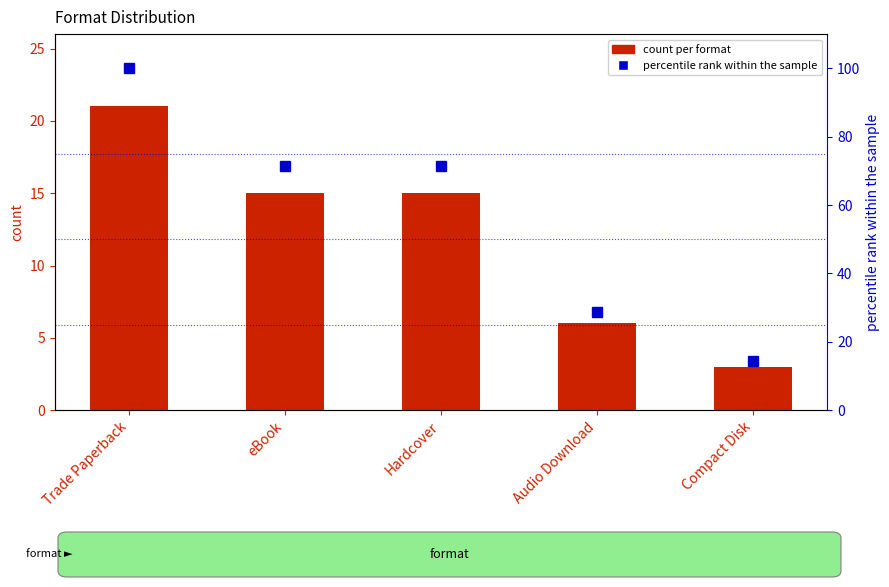

What is the label of the 4th bar from the right?

eBook